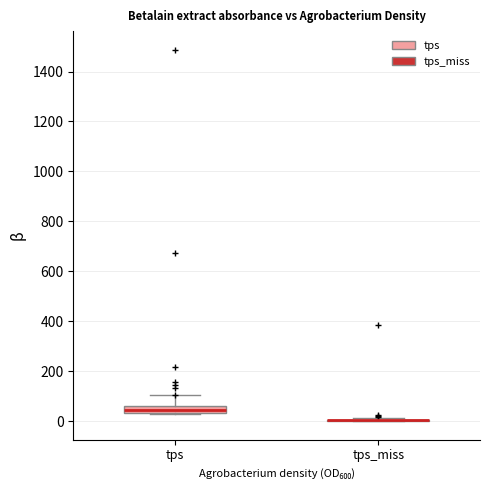

Comparing the boxes themselves (not the whiskers), which one is the tallest?

tps